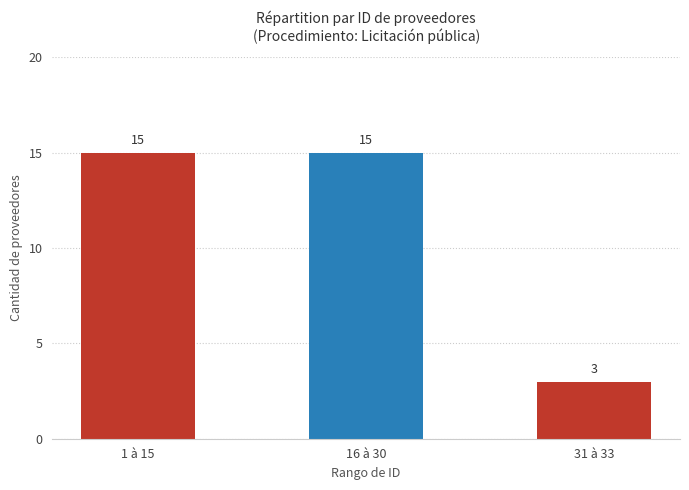

What is the greatest value displayed?

15